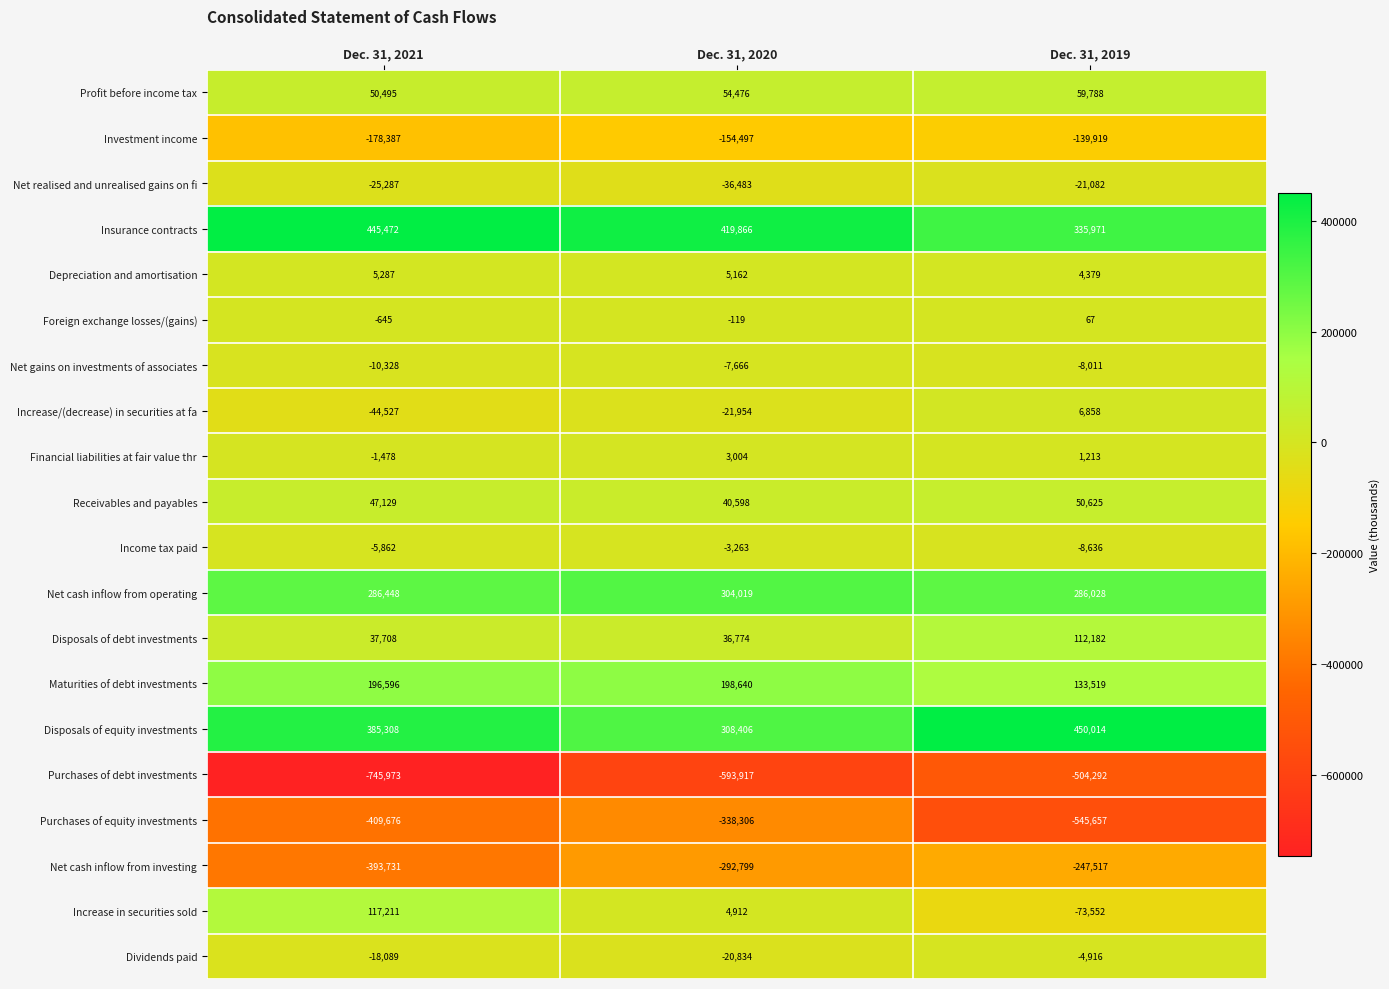

Rank the series by their maximum value, from lowest to highest.

Purchases of debt investments, Purchases of equity investments, Net cash inflow from investing, Investment income, Net realised and unrealised gains on fi, Net gains on investments of associates, Dividends paid, Income tax paid, Foreign exchange losses/(gains), Financial liabilities at fair value thr, Depreciation and amortisation, Increase/(decrease) in securities at fa, Receivables and payables, Profit before income tax, Disposals of debt investments, Increase in securities sold, Maturities of debt investments, Net cash inflow from operating, Insurance contracts, Disposals of equity investments